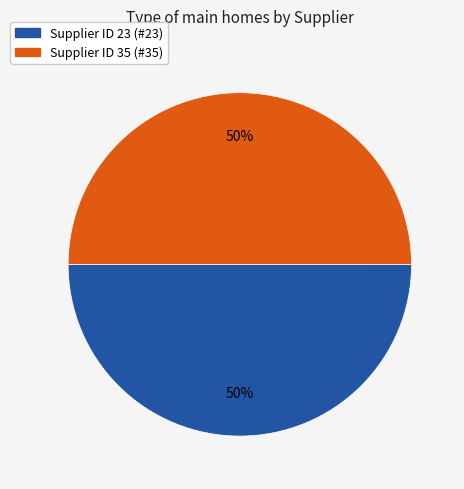

To the nearest percent, what is the average slice percentage?

50%